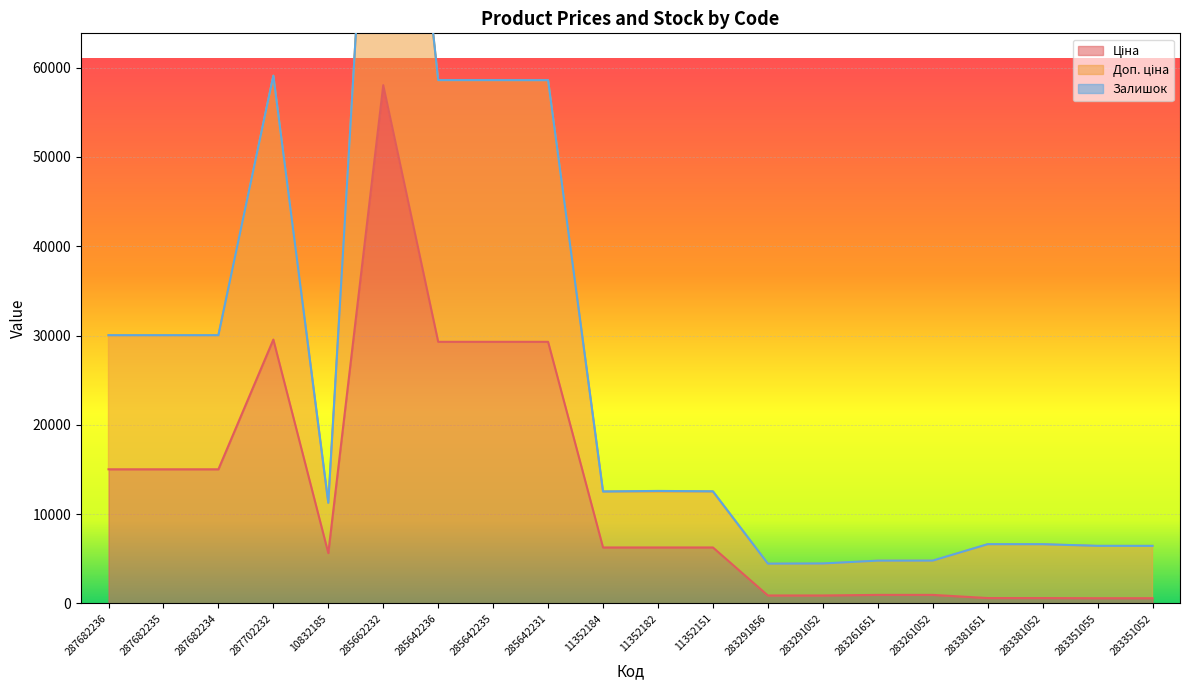

True or false: Доп. ціна has a value of 7836.2 at 283291856.

False